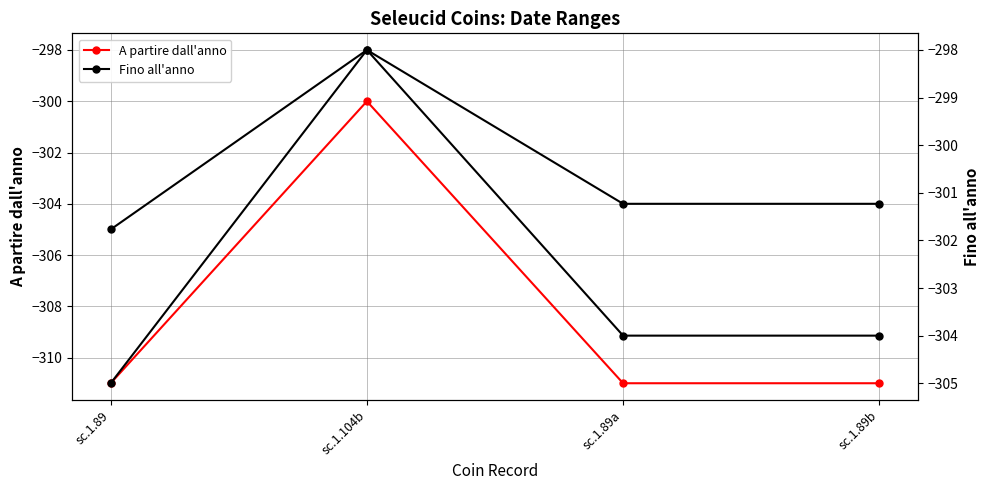

What position from the left is sc.1.89a?

3